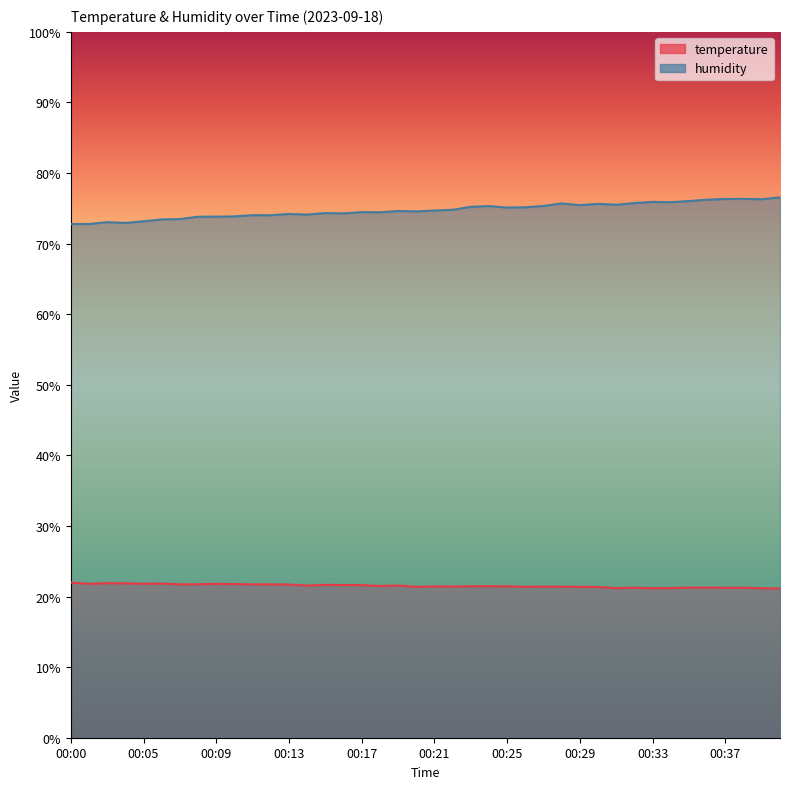

True or false: temperature and humidity intersect in this chart.

False